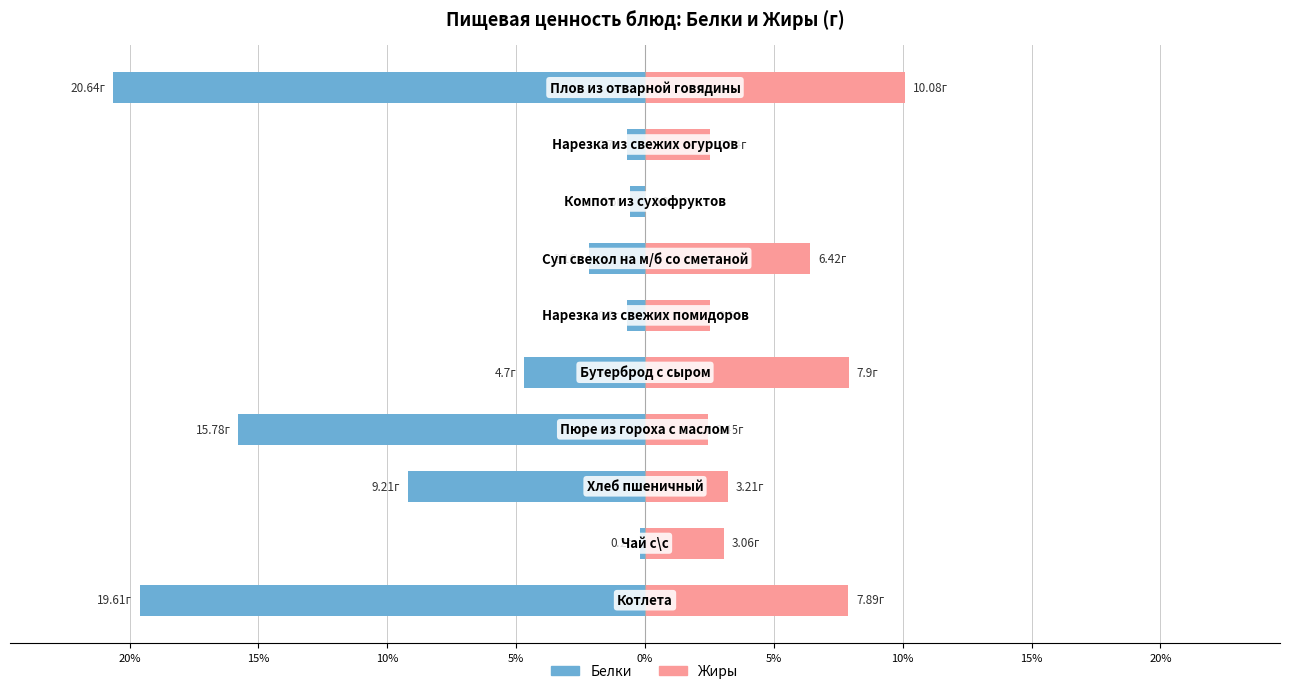

Does the chart contain stacked bars?

No